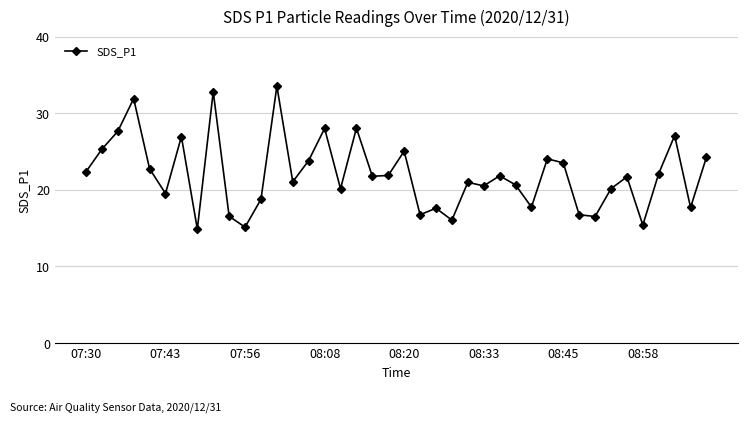

What is the value of the 12th point from the left?

18.8